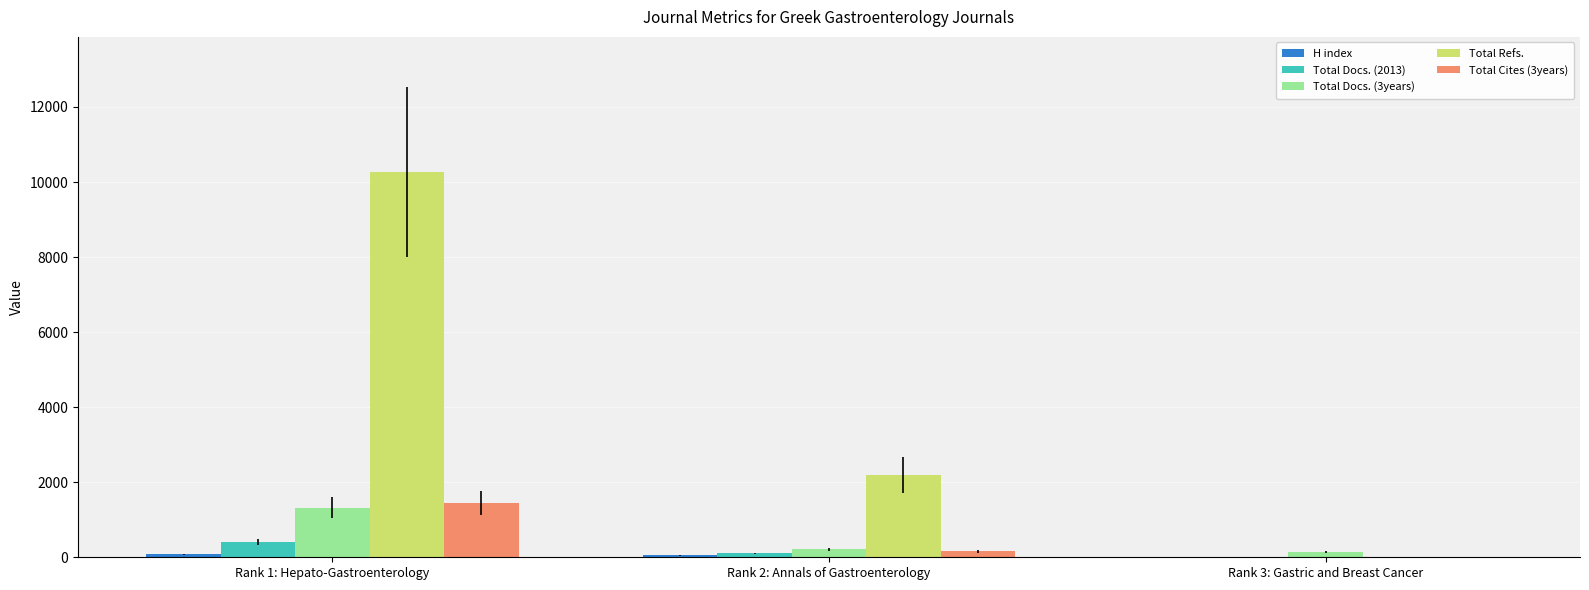

How many groups of bars are there?

3